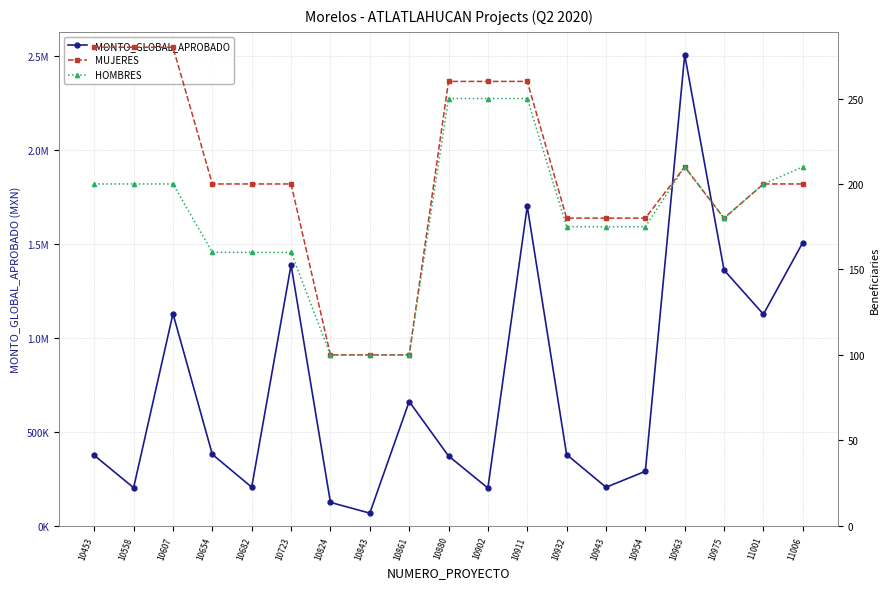

What is the maximum value for HOMBRES?

250.0